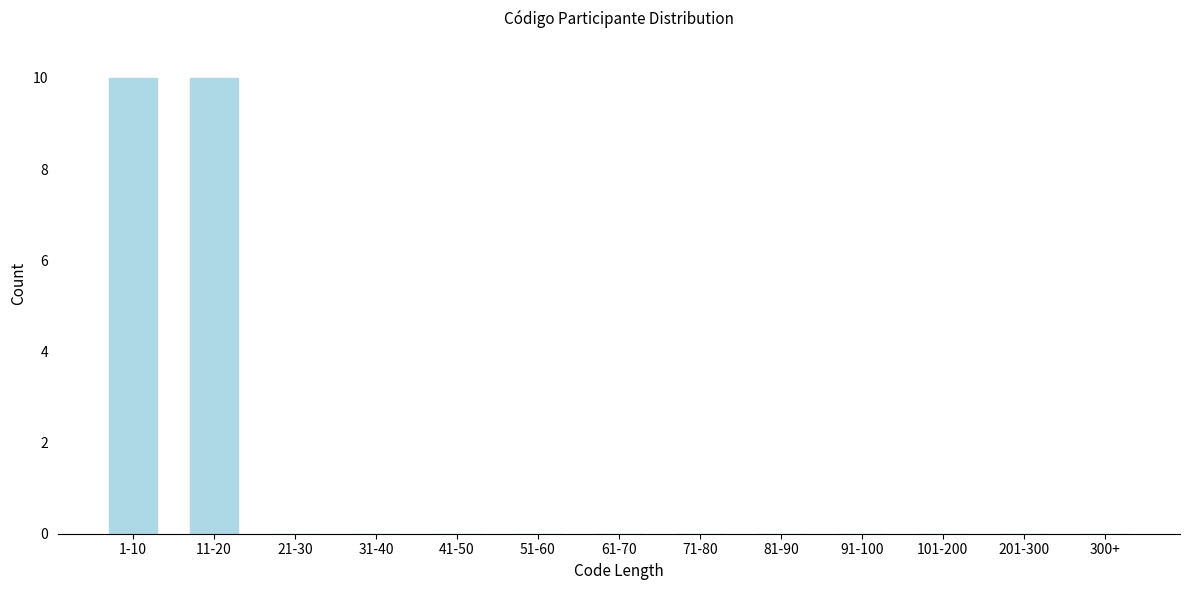

Reading left to right, list all the values displayed in this chart.

1-10=10	11-20=10	21-30=0	31-40=0	41-50=0	51-60=0	61-70=0	71-80=0	81-90=0	91-100=0	101-200=0	201-300=0	300+=0